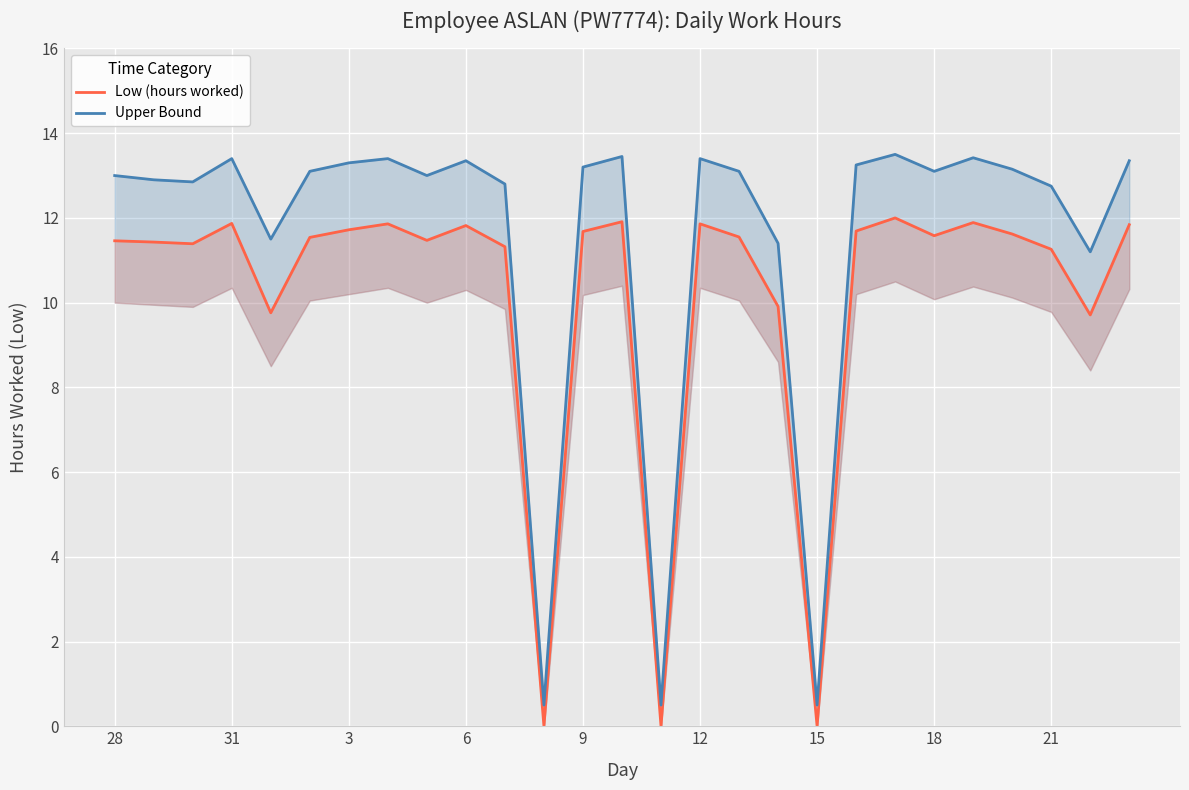

Does the chart display data point markers on the line(s)?

No